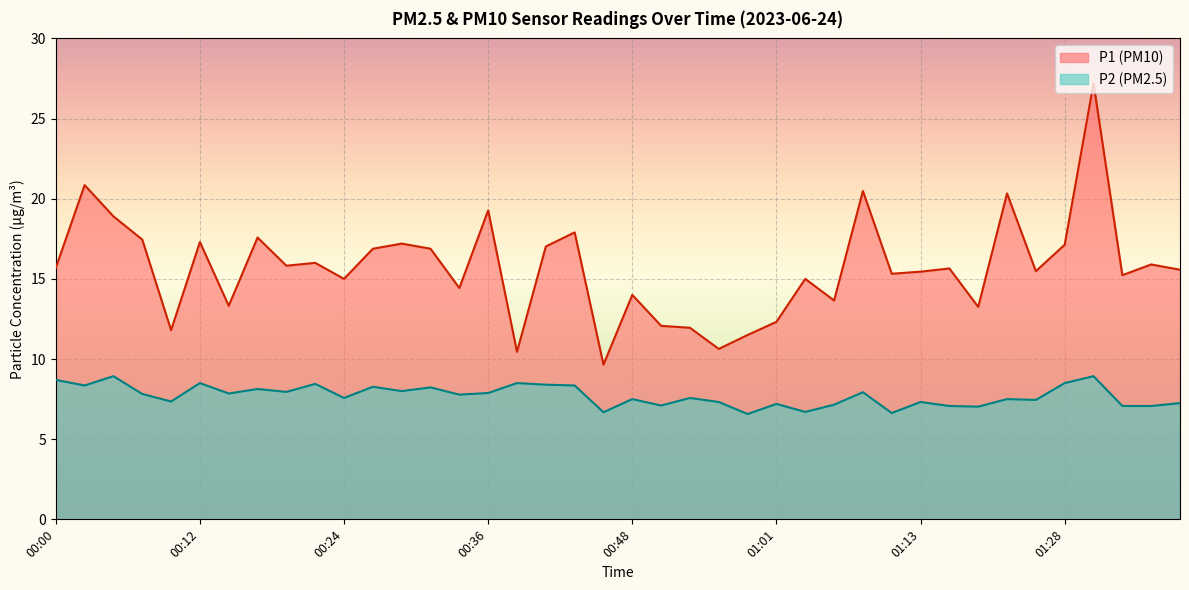

How many values in the P2 series are below 7?

4